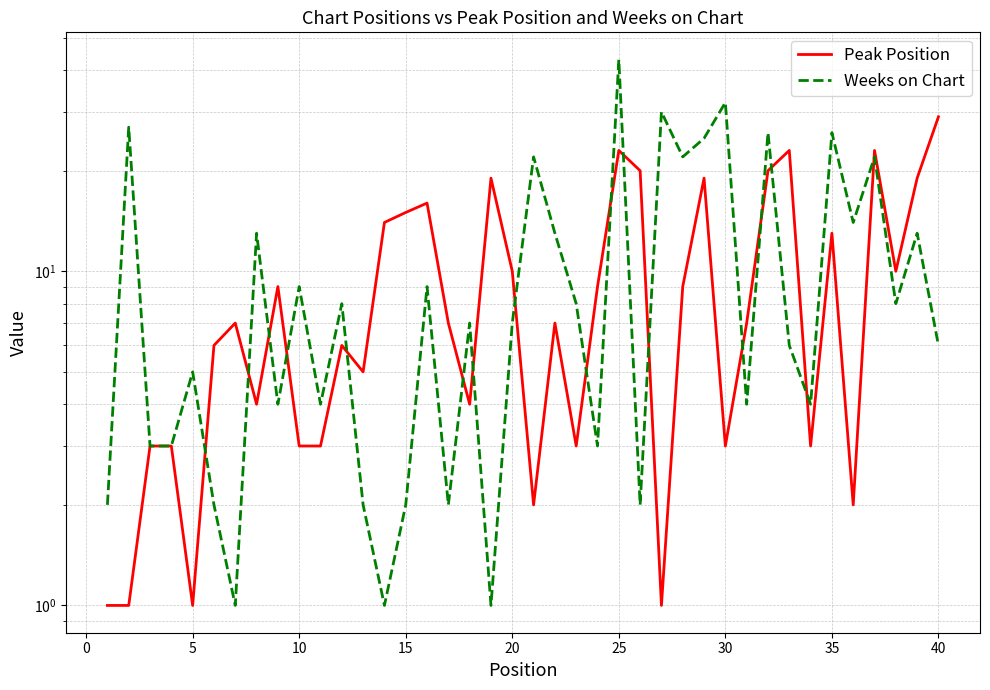

What is the smallest value displayed?

1